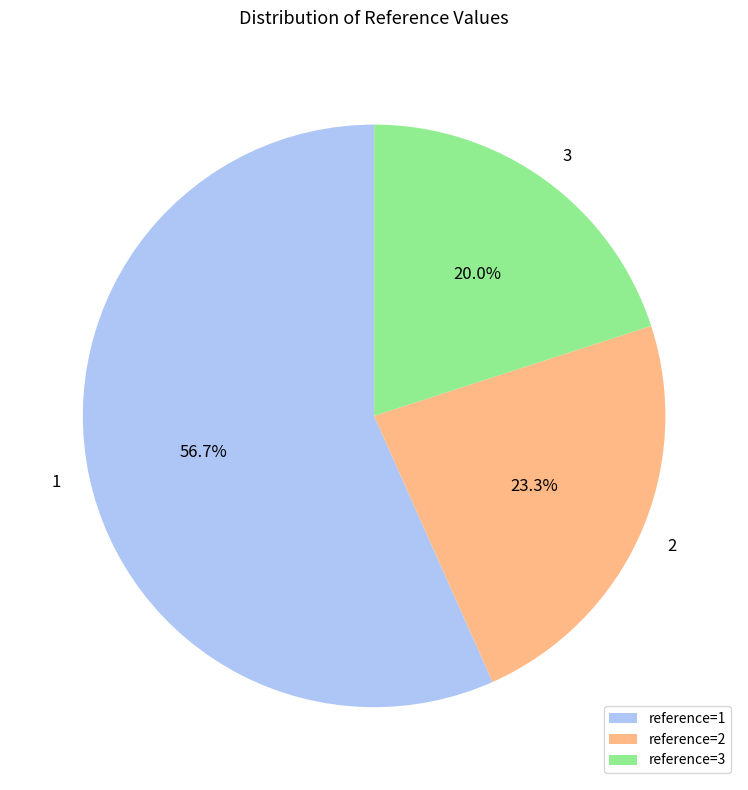

Is there any slice that represents more than half of the pie?

Yes